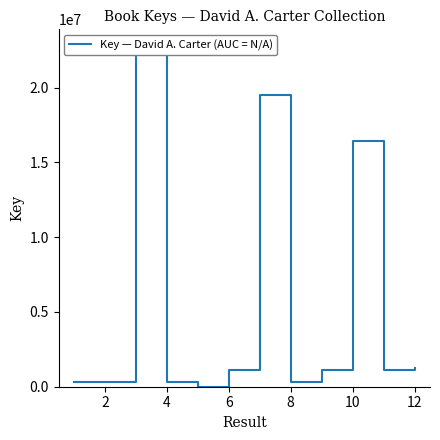

What is the smallest value displayed?

6666